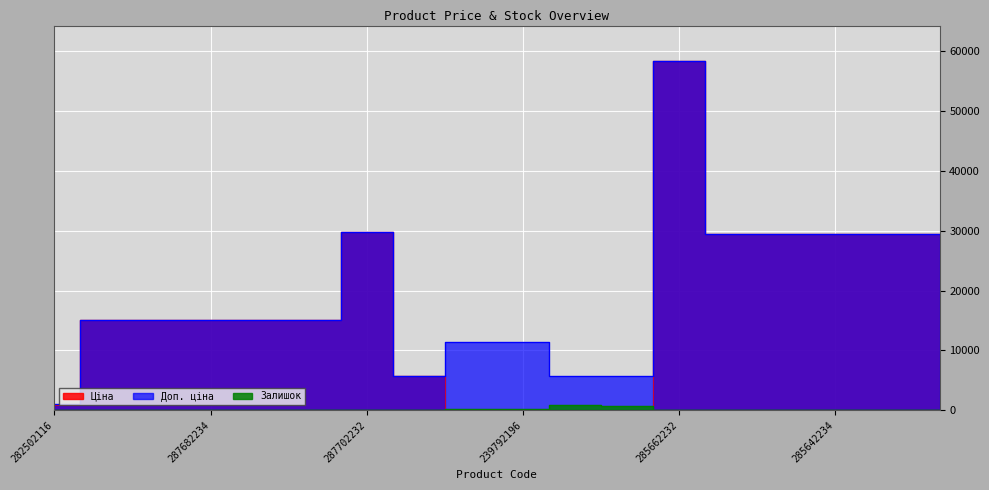

What is the total value across all series at 287682236?

30240.0